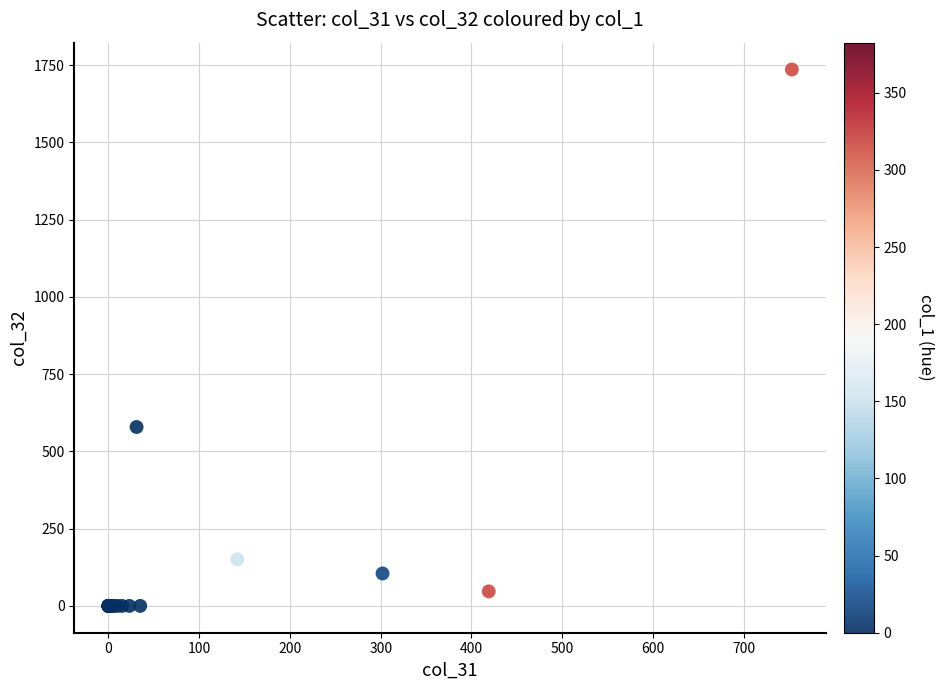

What Y value in the scatter plot is closest to 868?

579